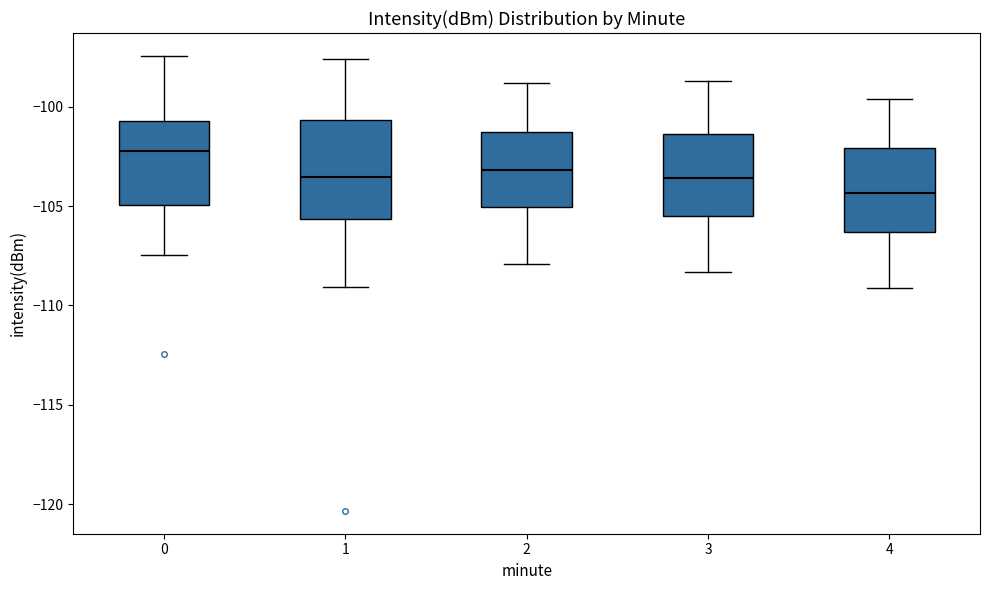

Where does the lower whisker of the box at x = 3 end on the y-axis? The values are not printed on the chart, so give them approximately, as read against the axis.

-108.5